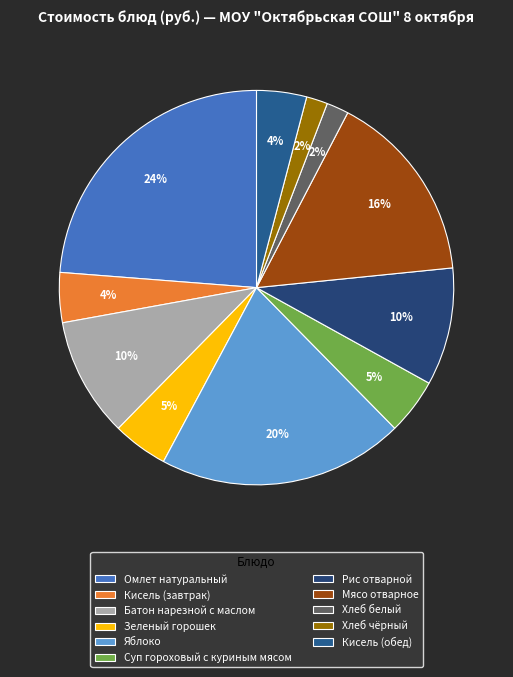

To the nearest percent, what is the combined percentage of Суп гороховый с куриным мясом and Хлеб чёрный?

6%